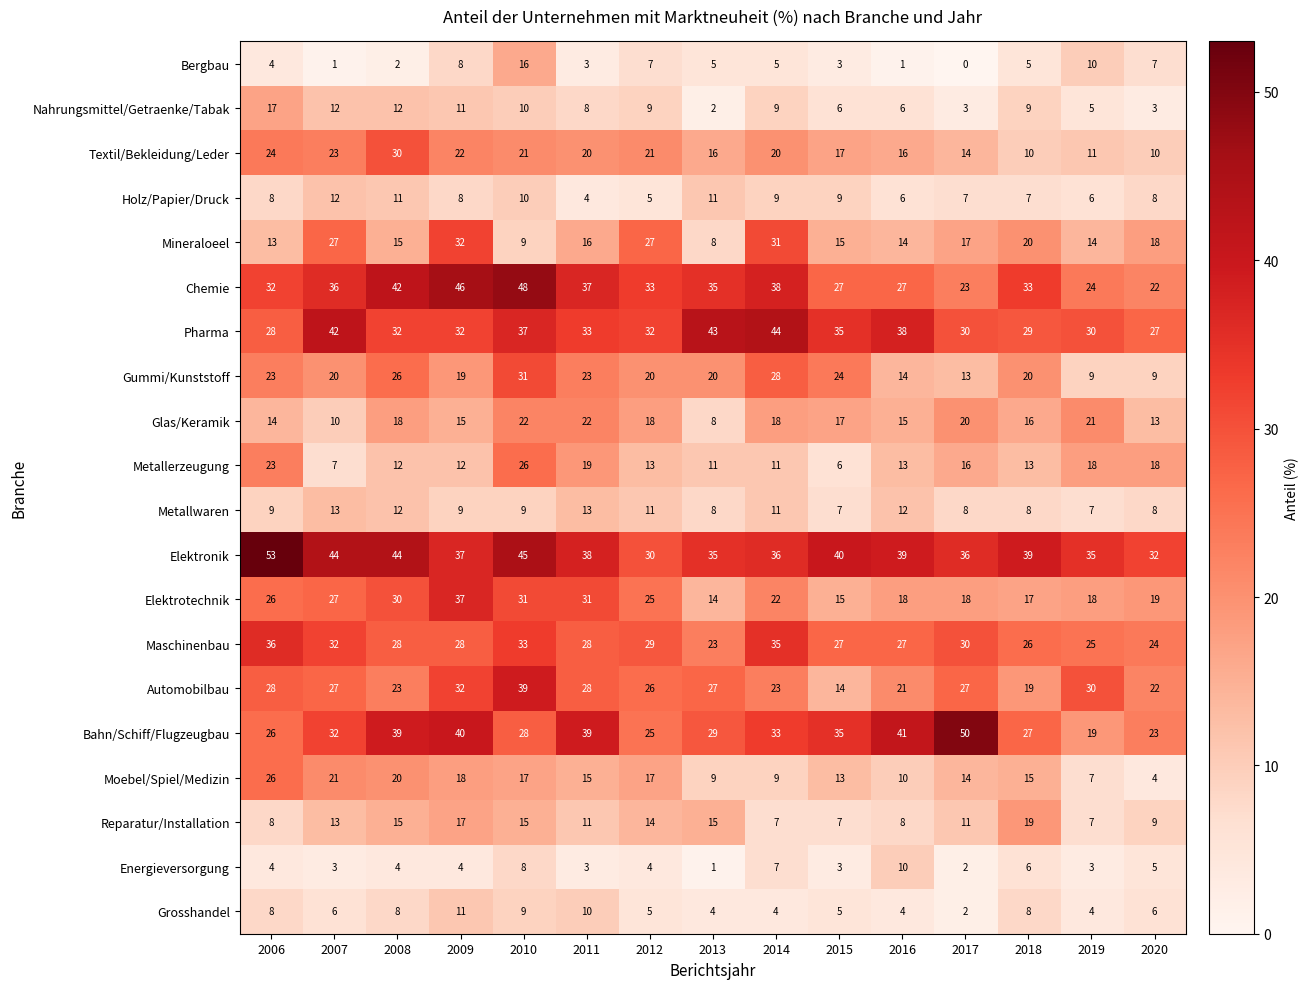

What is the total value across all series at 2011?

401